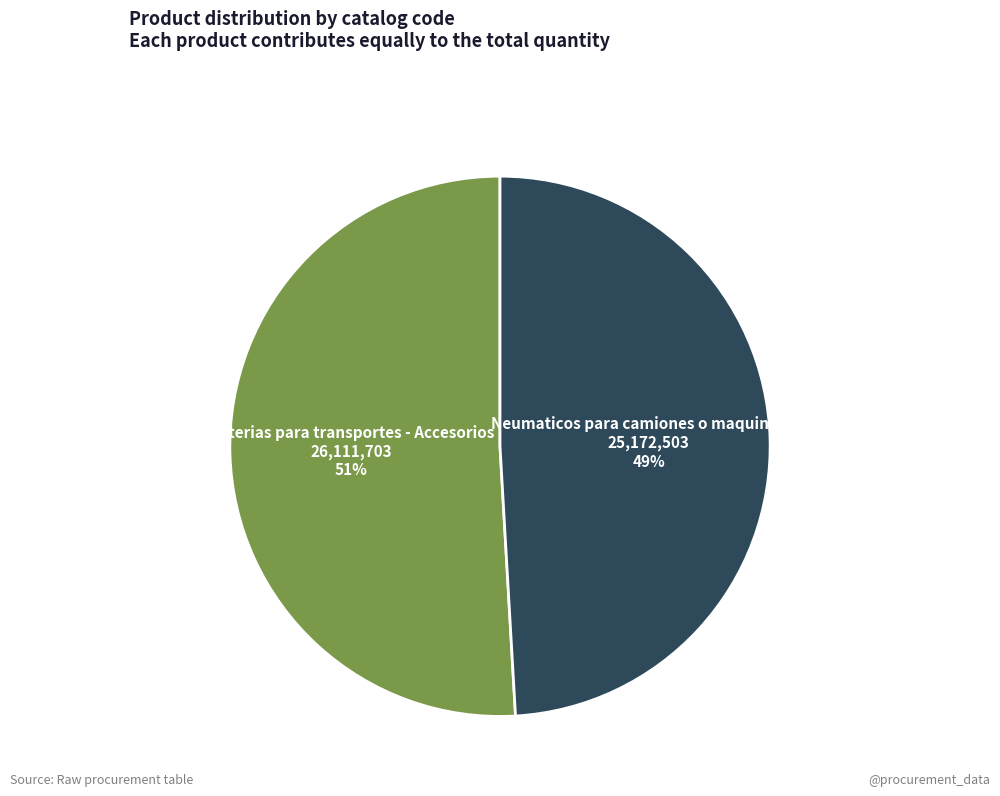

To the nearest percent, what percentage of the pie is Baterias para transportes - Accesorios?

51%